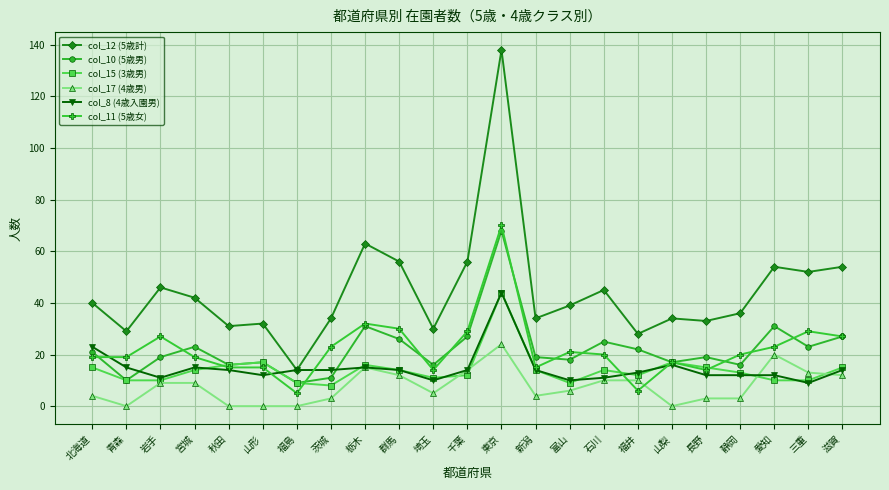

At which label does col_11 (5歳女) first exceed 20?

岩手